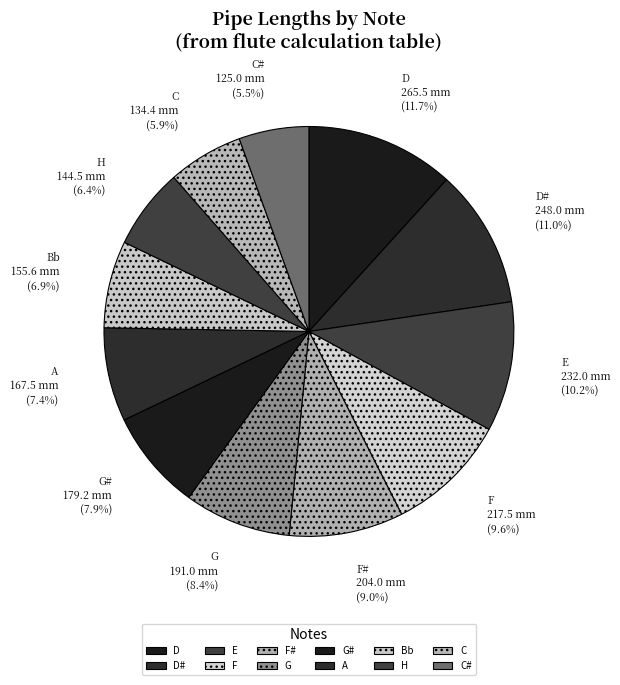

What is the ratio of the value at D to the value at Bb?

1.7